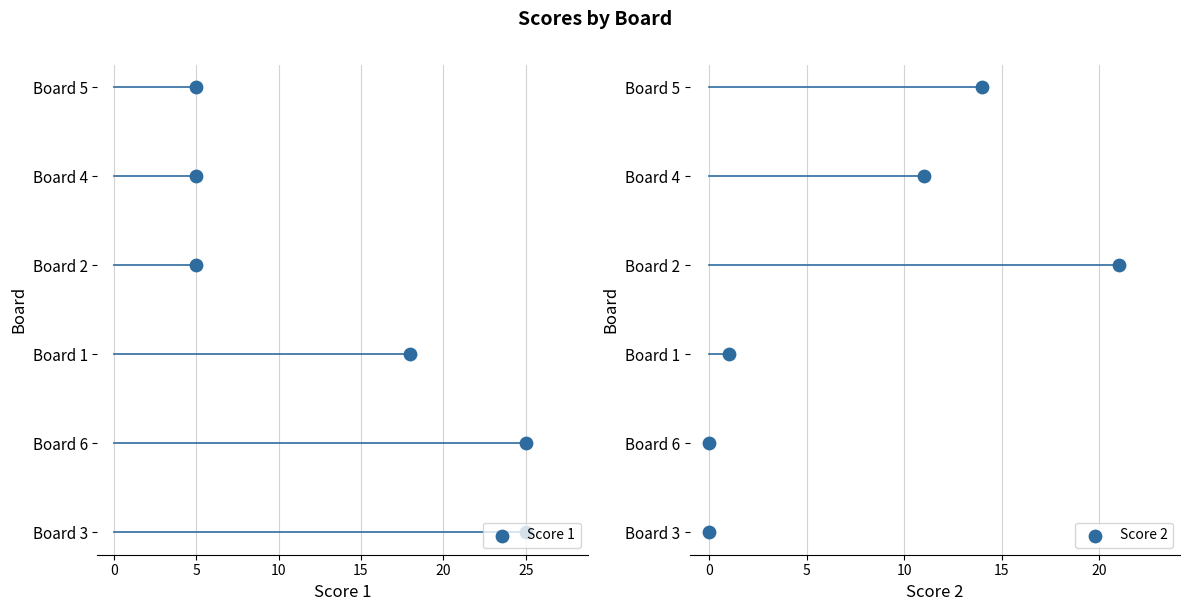

What are all the series names shown in the legend?

Score 1, Score 2